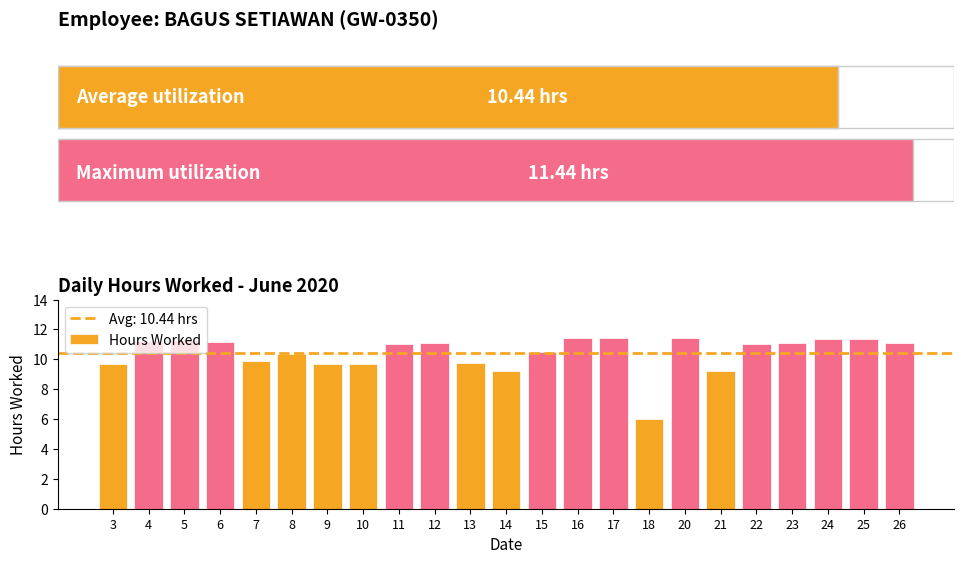

True or false: the data shows 11.3 at 5.

True